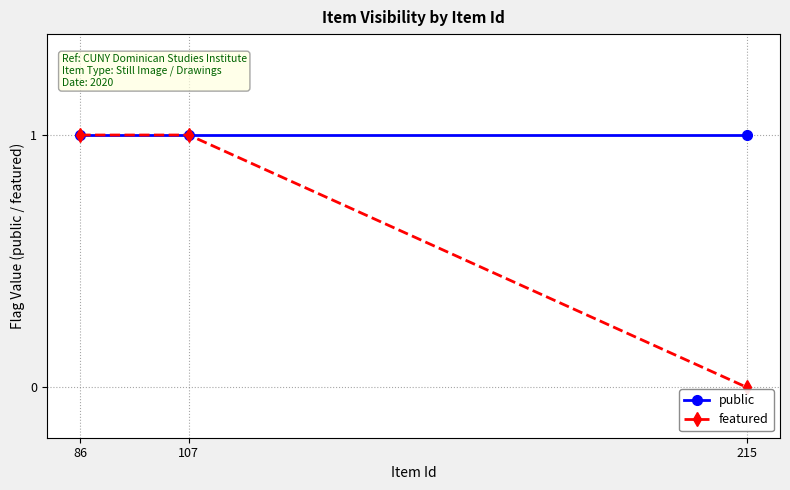

Reading left to right, extract all data points from this chart.

public: 1	1	1
featured: 1	1	0